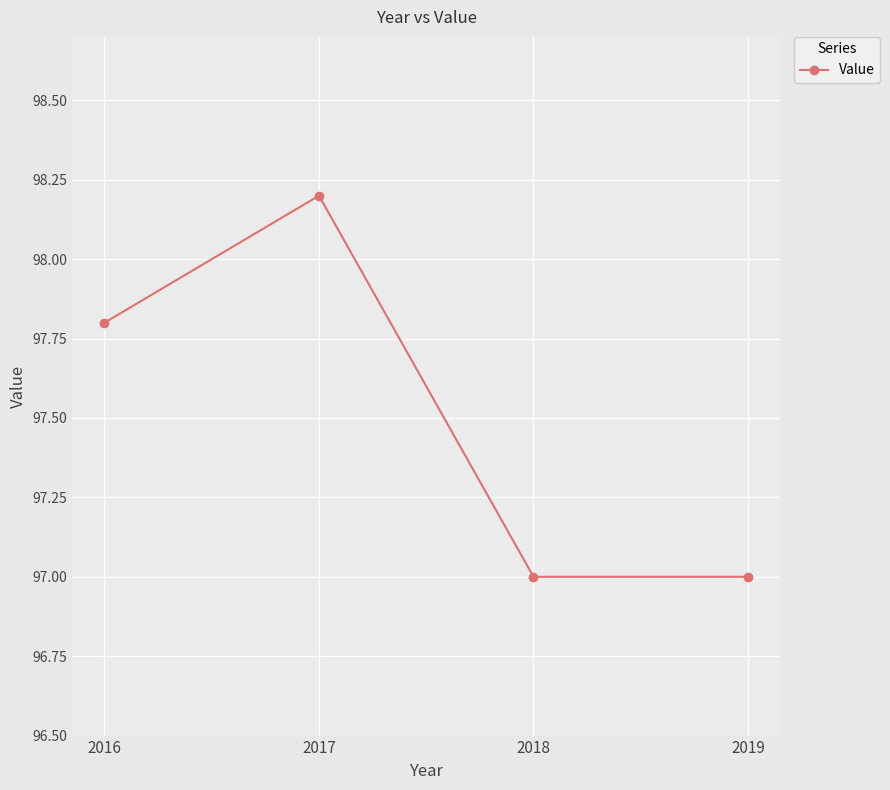

Which has a higher value, 2017 or 2018?

2017